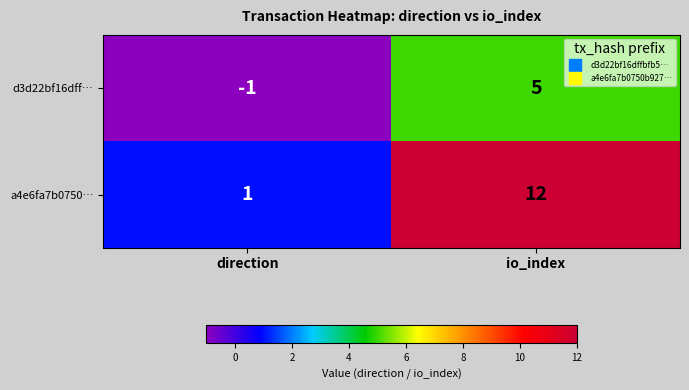

Where is d3d22bf16dff… nearest to the value 2?

direction